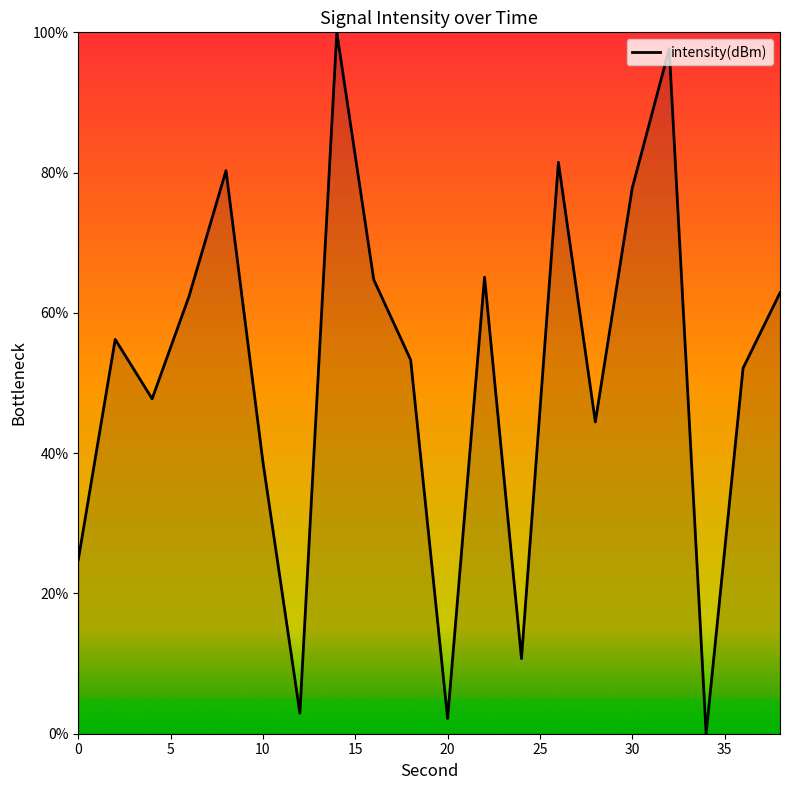

What is the maximum value shown in the chart?

100.0